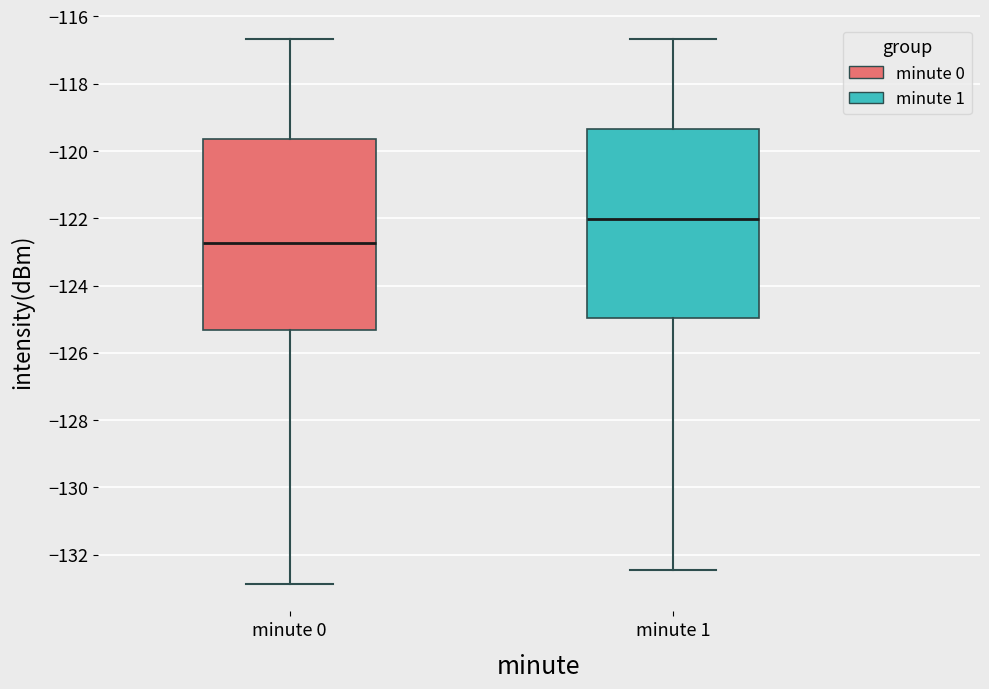

Which box's median line is the lowest?

minute 0